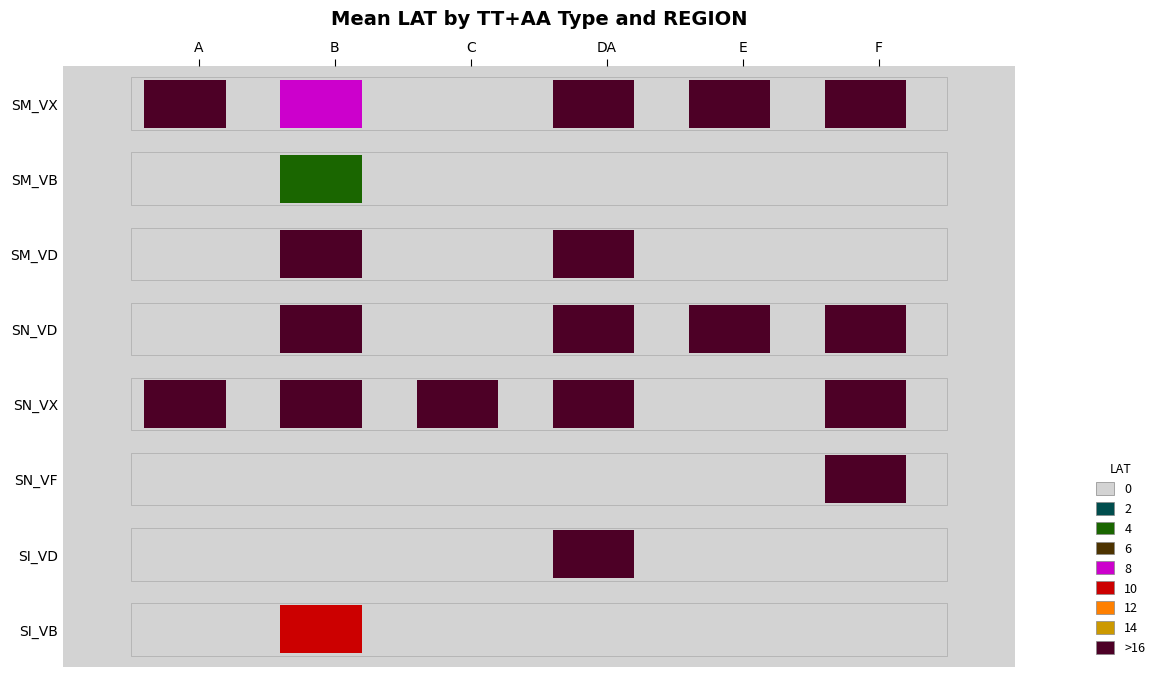

How many values in the SM_VD series exceed 0?

2